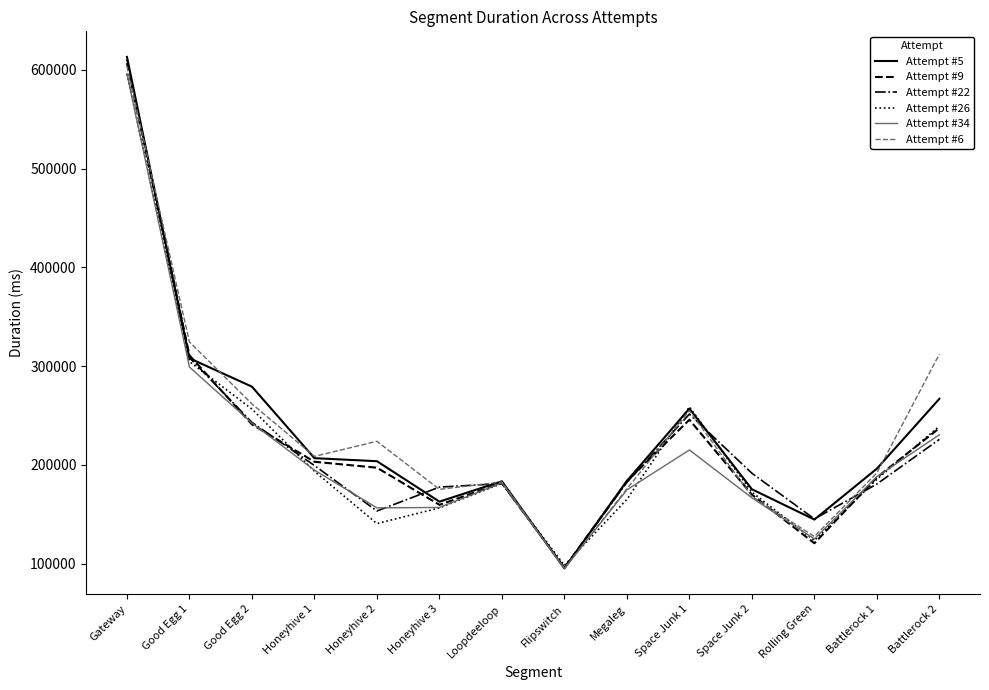

The value of Attempt #5 at Honeyhive 1 is 206896. True or false?

True